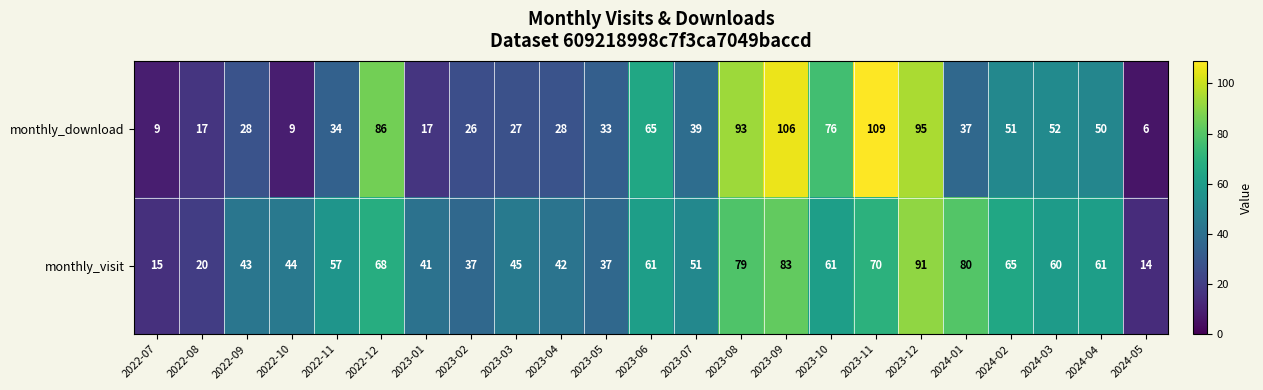

How many values in the monthly_download series are below 37?

11